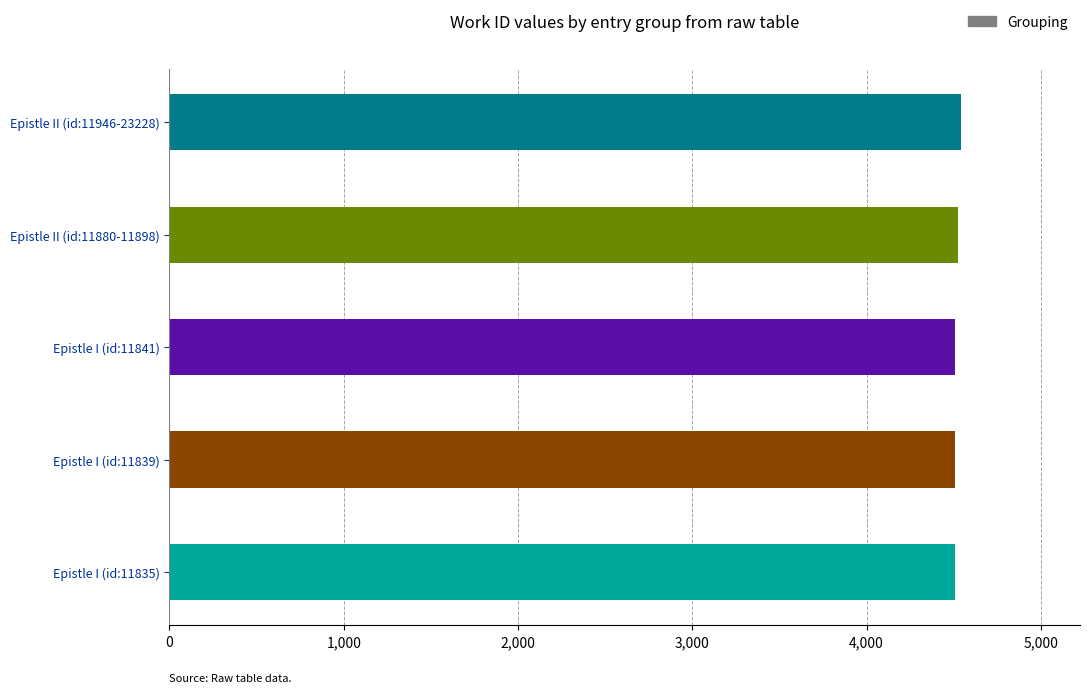

Are the bars grouped side by side (vs. stacked)?

No